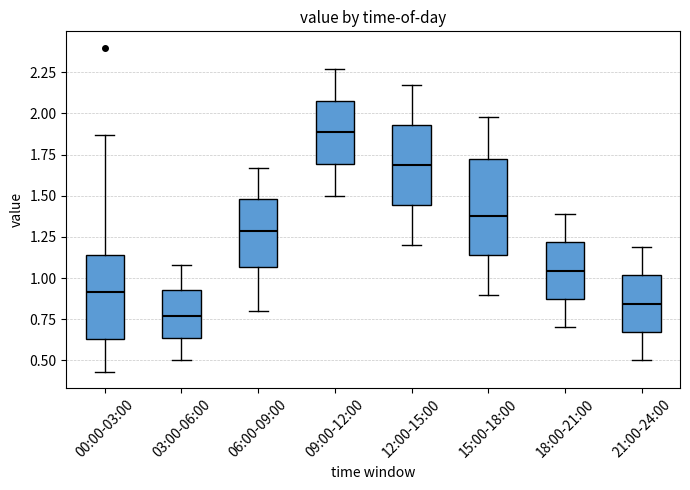

Where does the upper whisker of the box for 12:00-15:00 end on the y-axis? The values are not printed on the chart, so give them approximately, as read against the axis.

2.15